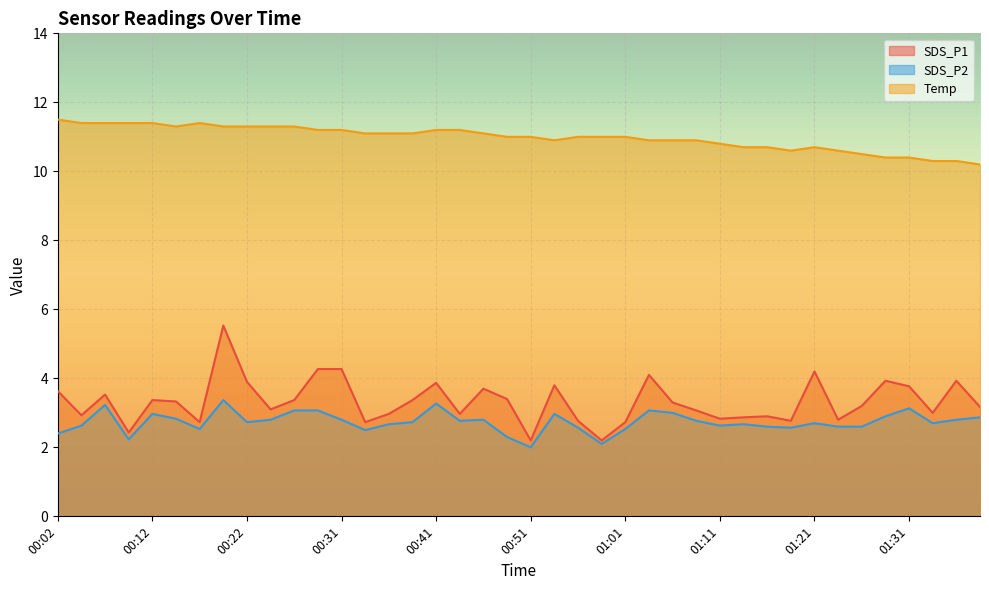

What is the difference between the highest and lowest values at 01:13?

8.0